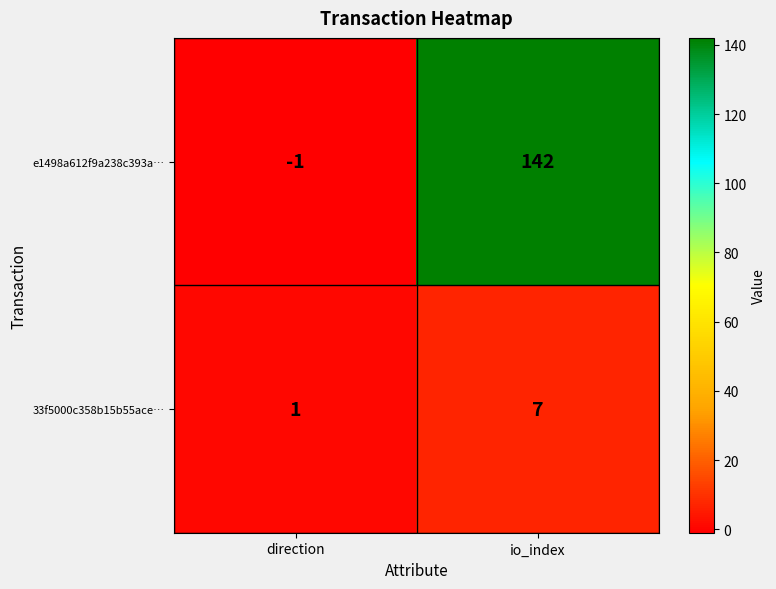

What is the highest value of the e1498a612f9a238c393a… series?

142